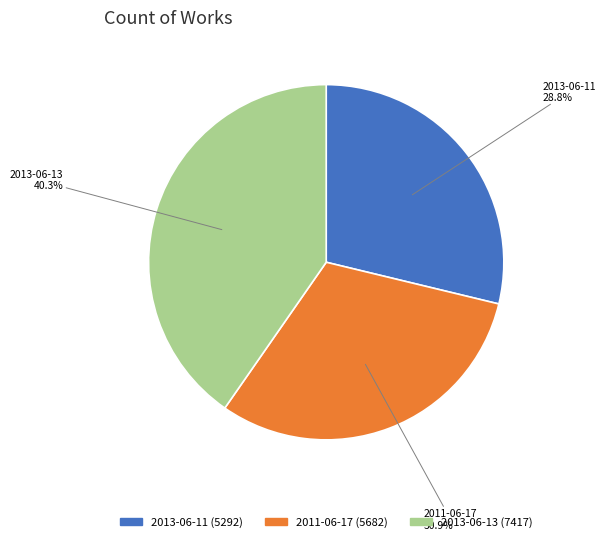

How many segments does this pie chart have?

3